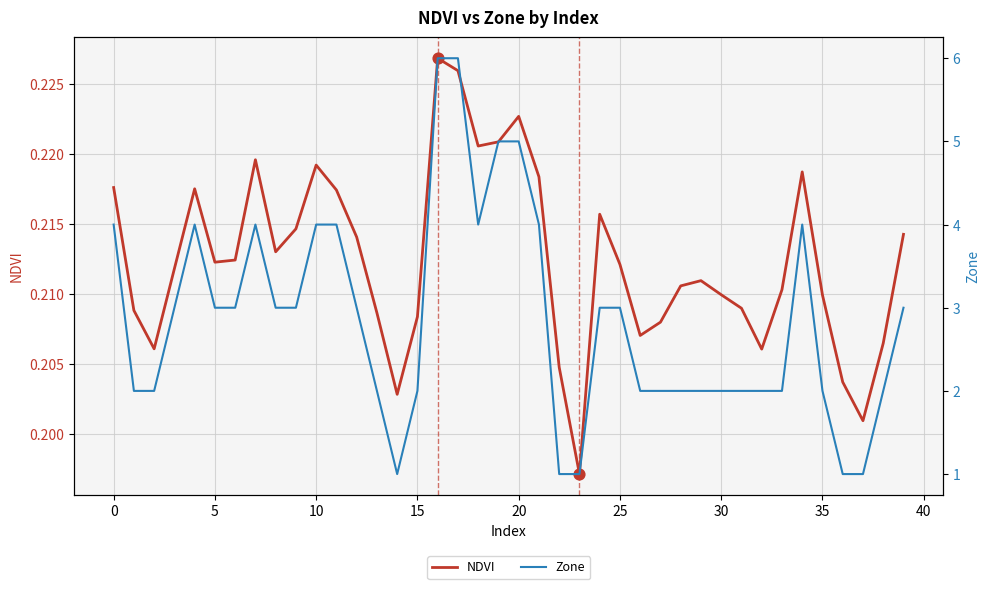

Which series has the largest total across all categories?

Zone